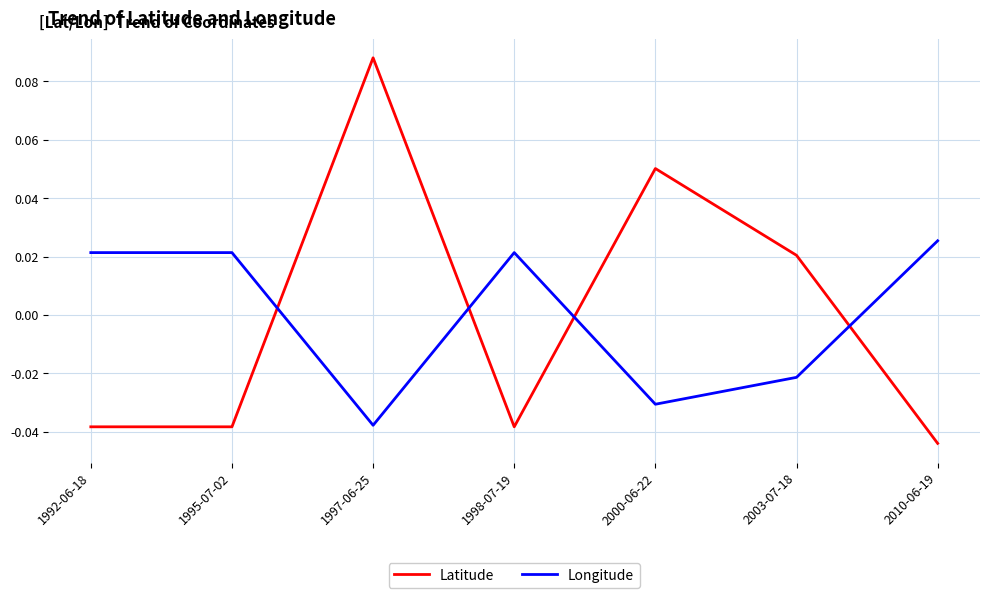

Rank the series at 1998-07-19 from highest to lowest value.

Longitude, Latitude